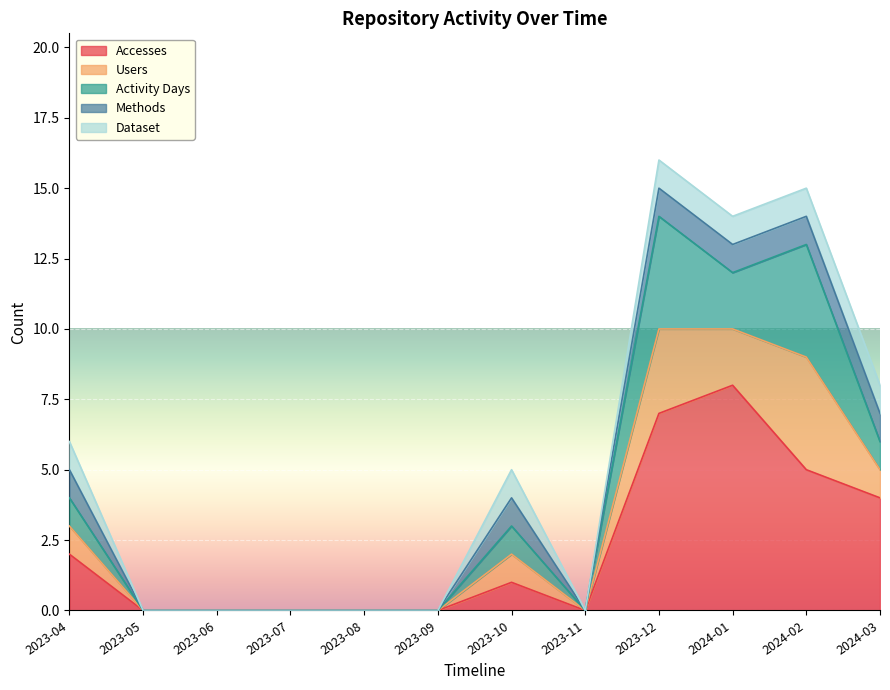

What is the label of the 6th point from the right?

2023-10